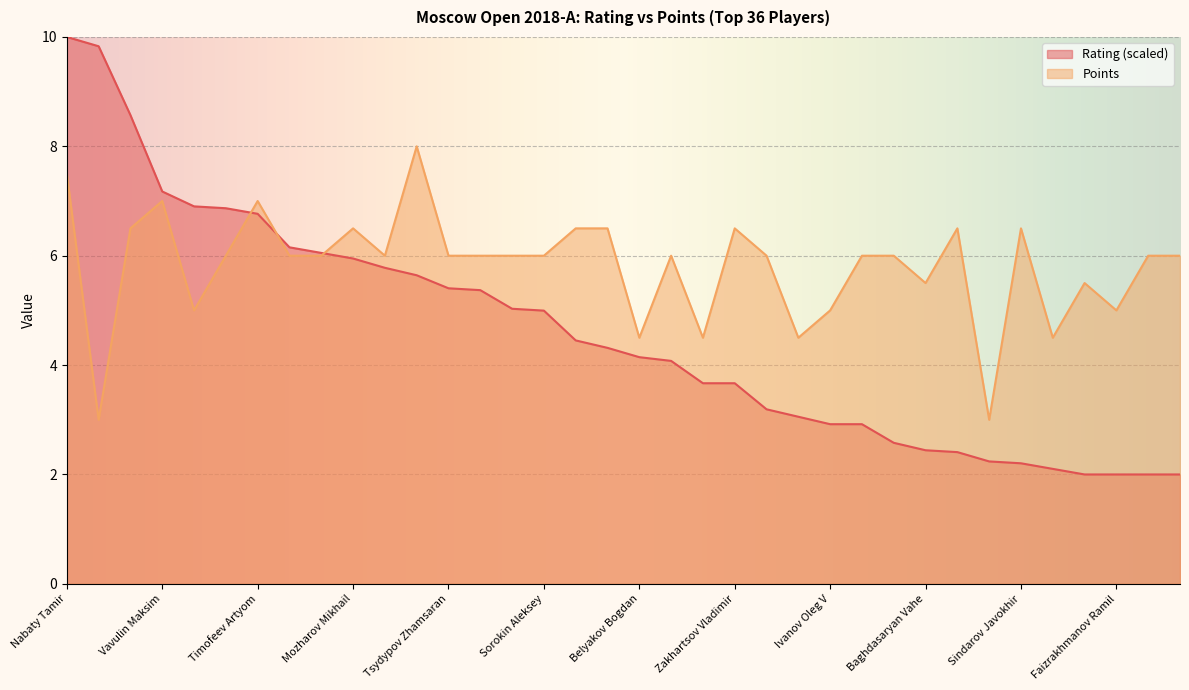

Reading left to right, transcribe all the data shown in this chart.

Rating: 10.0	9.8	8.6	7.2	6.9	6.9	6.8	6.2	6.1	5.9	5.8	5.6	5.4	5.4	5.0	5.0	4.5	4.3	4.1	4.1	3.7	3.7	3.2	3.1	2.9	2.9	2.6	2.4	2.4	2.2	2.2	2.1	2.0	2.0	2.0	2.0
Points: 7.5	3.0	6.5	7.0	5.0	6.0	7.0	6.0	6.0	6.5	6.0	8.0	6.0	6.0	6.0	6.0	6.5	6.5	4.5	6.0	4.5	6.5	6.0	4.5	5.0	6.0	6.0	5.5	6.5	3.0	6.5	4.5	5.5	5.0	6.0	6.0